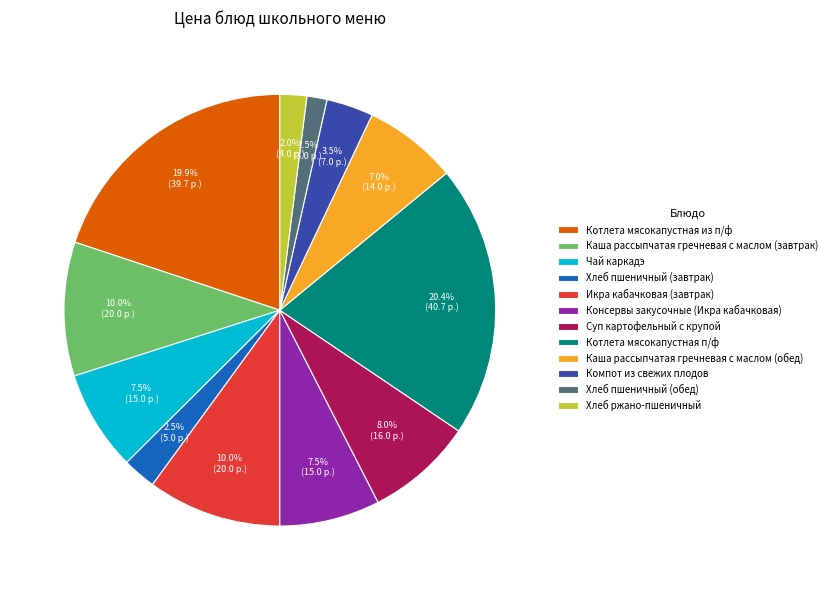

Is there any slice that represents more than half of the pie?

No